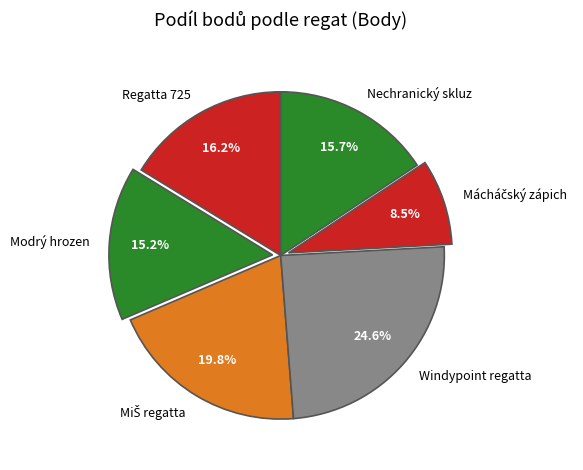

What percentage is NOT represented by Modrý hrozen?

84.8%